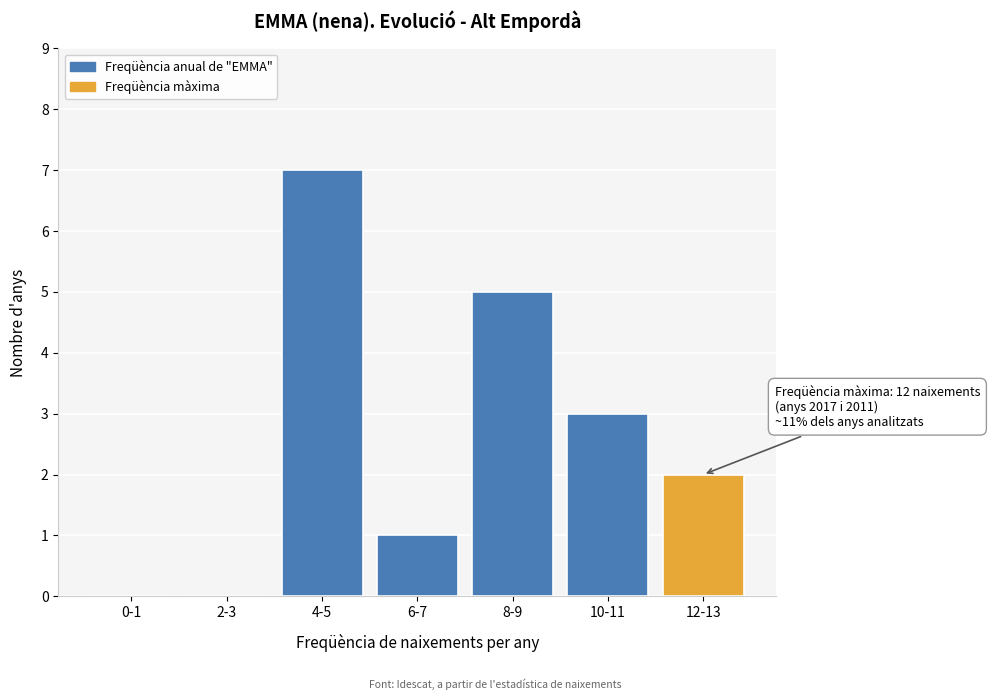

Reading right to left, what are all the values shown in this chart?

12-13=2	10-11=3	8-9=5	6-7=1	4-5=7	2-3=0	0-1=0